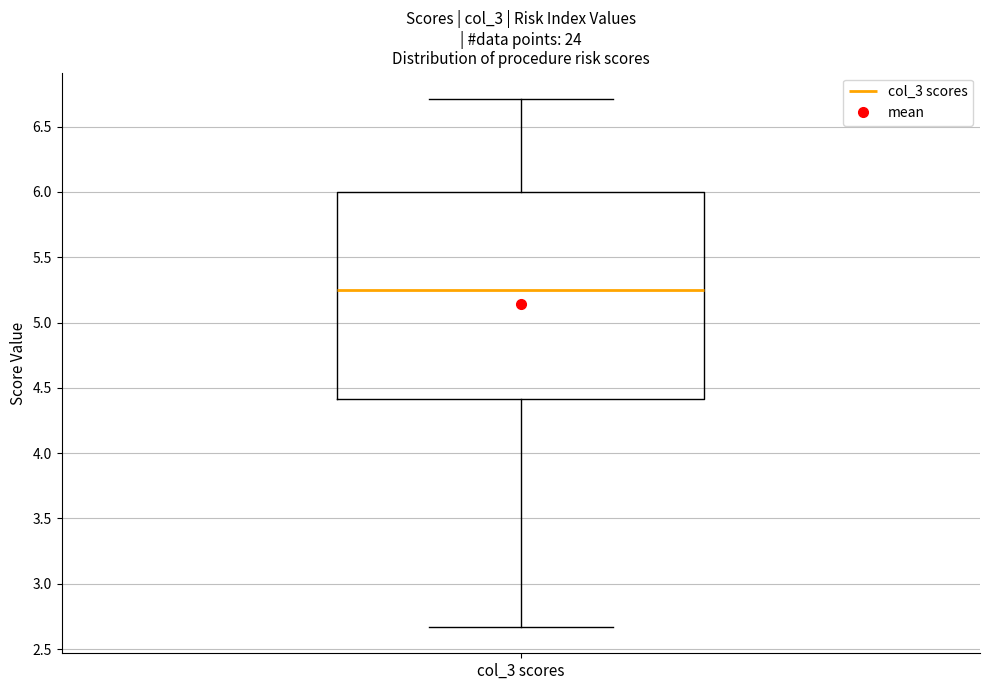

Transcribe this box plot: give where the median line is, the range the box spans, and where the two whiskers end, as read against the y-axis. The values are not printed on the chart, so give them approximately, as read against the axis.

median 5.25, box 4.40 to 6.00, whiskers 2.65 to 6.70